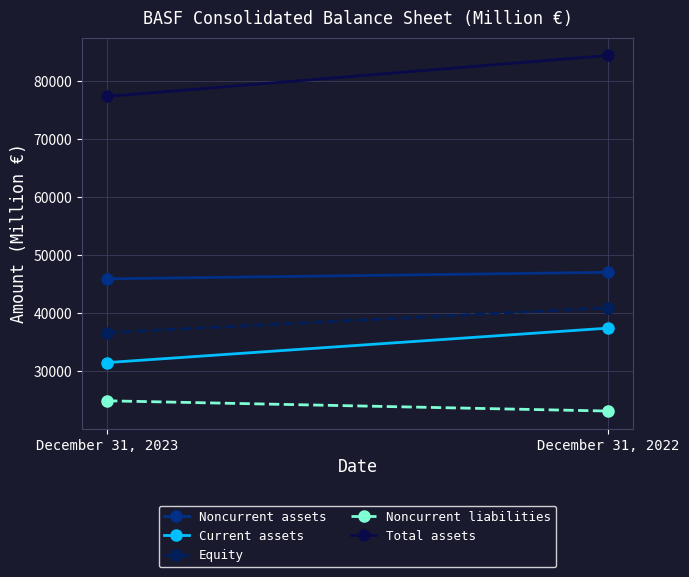

How many Noncurrent liabilities values are between 23110 and 24879?

2